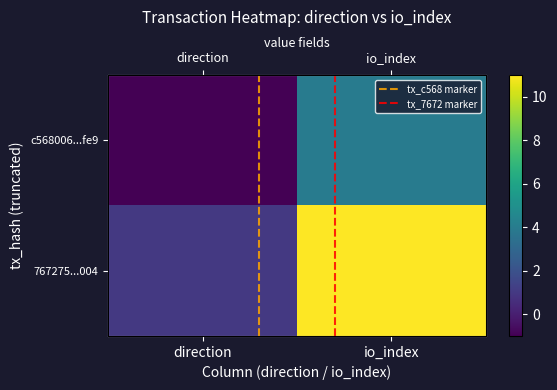

Which series has the largest range (max minus min)?

767275...004